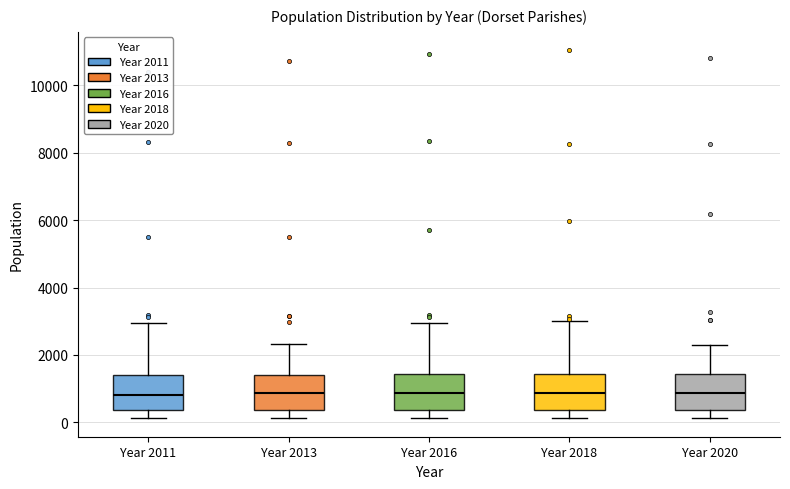

Reading left to right, read every box against the y-axis: the position of its median line, the range the box covers, and the ends of its whiskers. The values are not printed on the chart, so give them approximately, as read against the axis.

Year 2011: median 800, box 400 to 1400, whiskers 200 to 3000
Year 2013: median 800, box 400 to 1400, whiskers 200 to 2400
Year 2016: median 800, box 400 to 1400, whiskers 200 to 3000
Year 2018: median 800, box 400 to 1400, whiskers 200 to 3000
Year 2020: median 800, box 400 to 1400, whiskers 200 to 2200